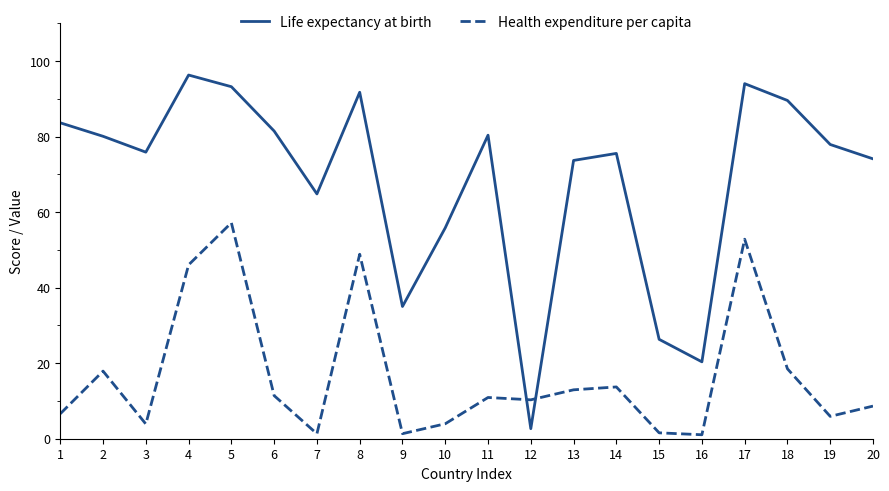

What is the difference between the maximum and second lowest values in the Life expectancy at birth series?

75.9